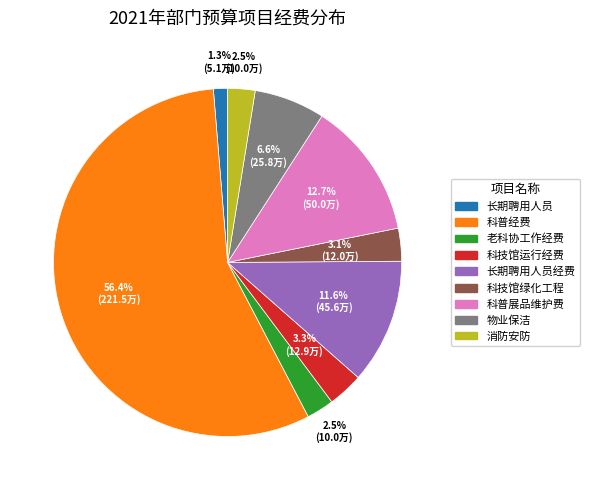

Does any single category account for the majority?

Yes